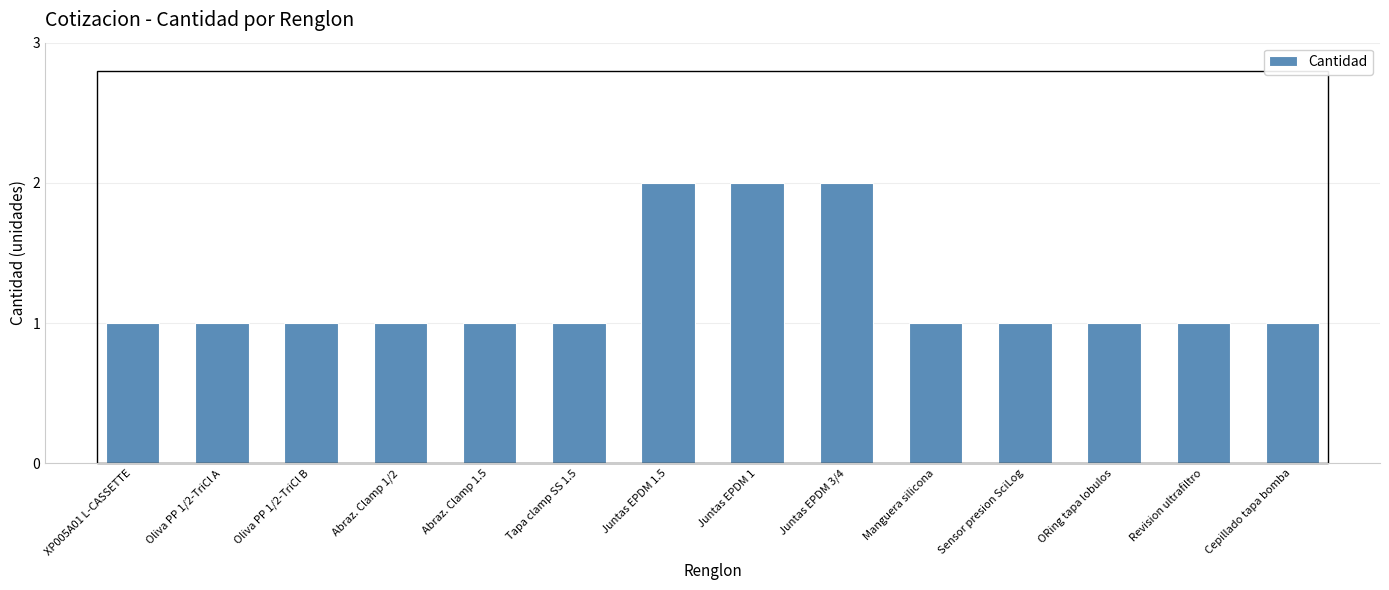

True or false: the data shows 0 at Juntas EPDM 3/4.

False